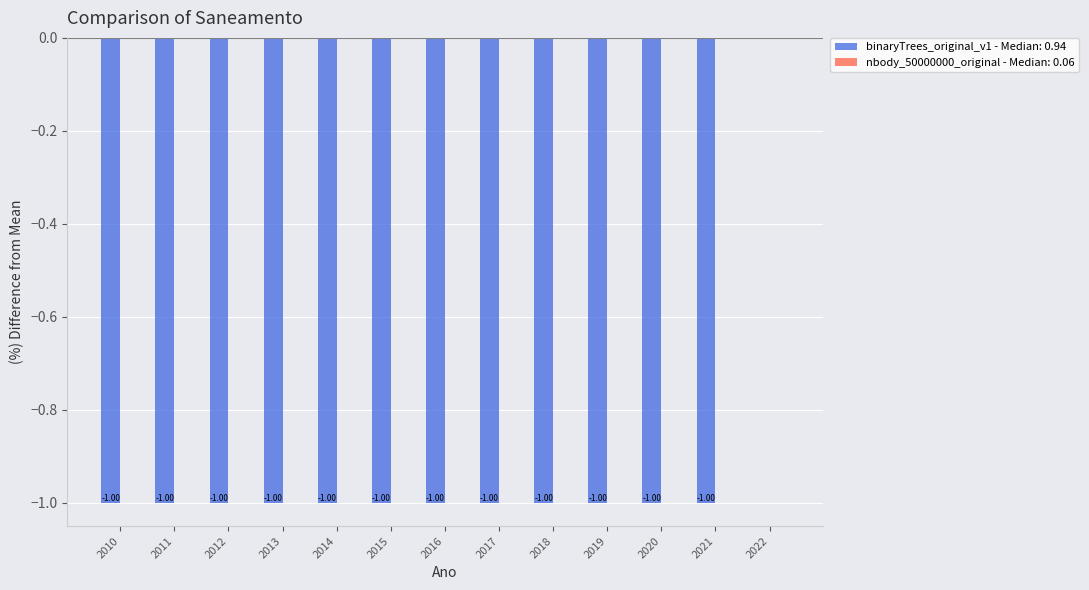

Which has a higher value, 2022 or 2016?

2022